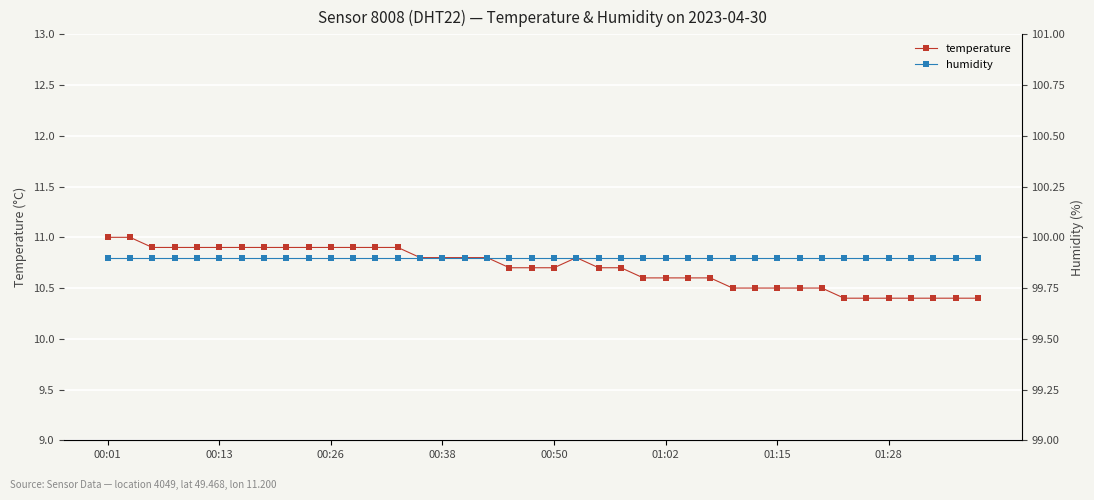

What is the label of the 40th point from the right?

00:01